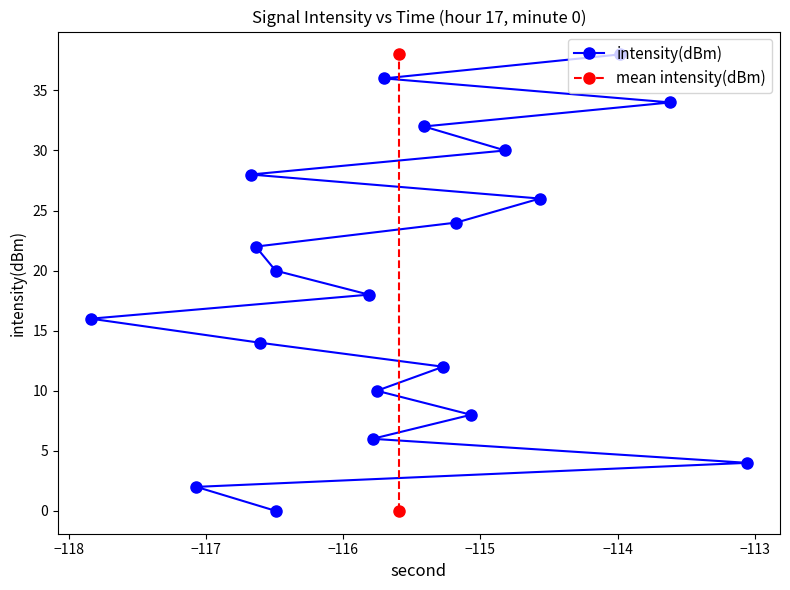

Where is the data nearest to the value 19?

18